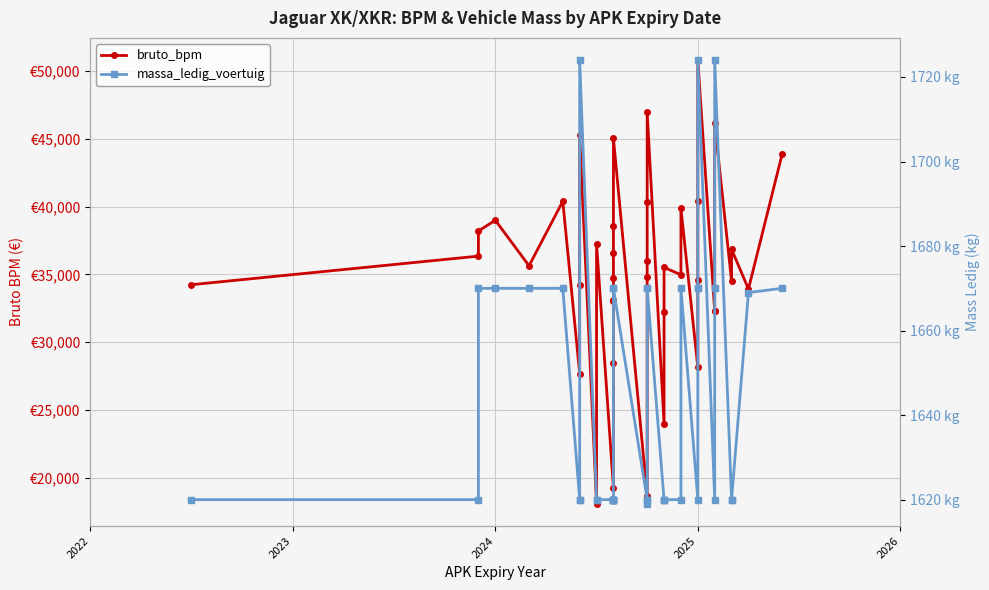

Which series has the largest total across all categories?

bruto_bpm